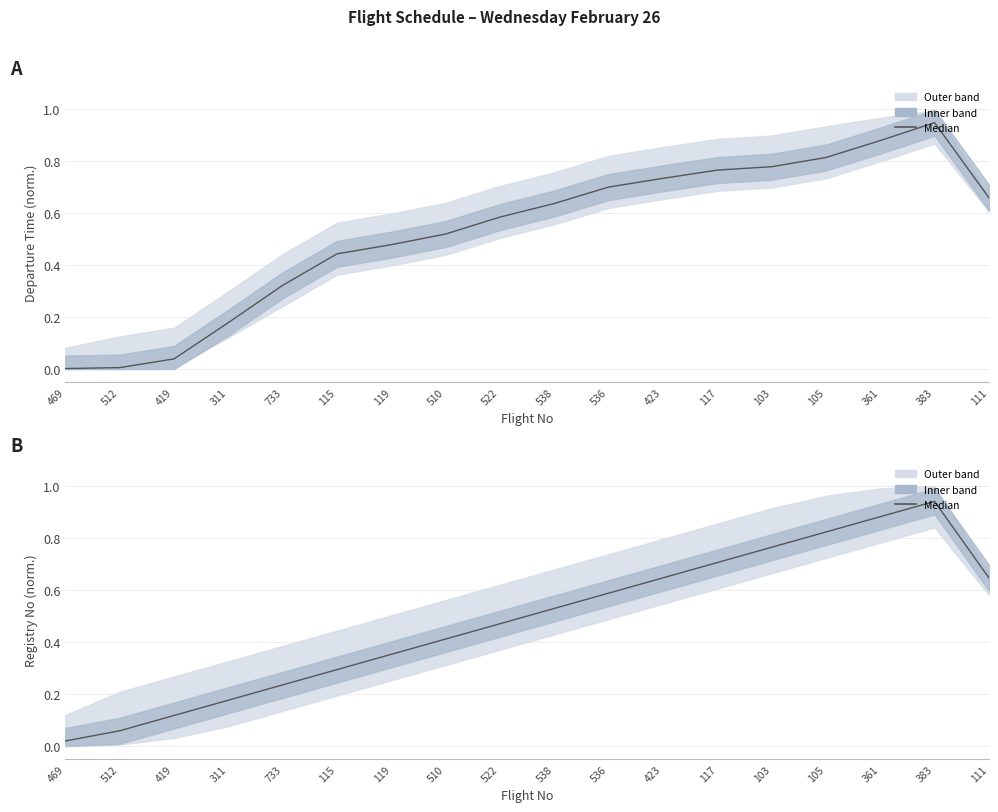

What position from the left is 510?

8